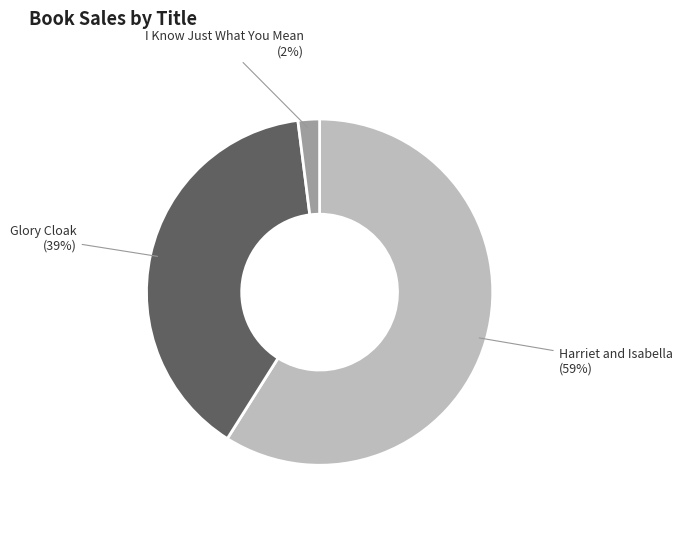

The Glory Cloak slice represents 48% of the pie. True or false?

False